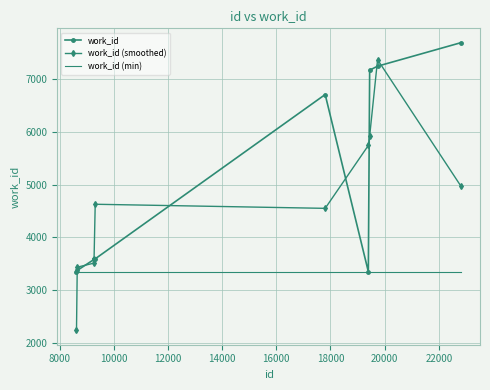

What is the highest value of the work_id (min) series?

3353.0